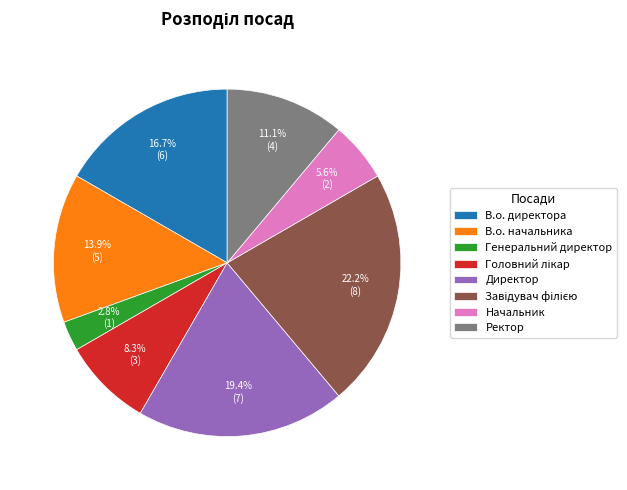

To the nearest percent, what percentage of the pie is В.о. директора?

17%